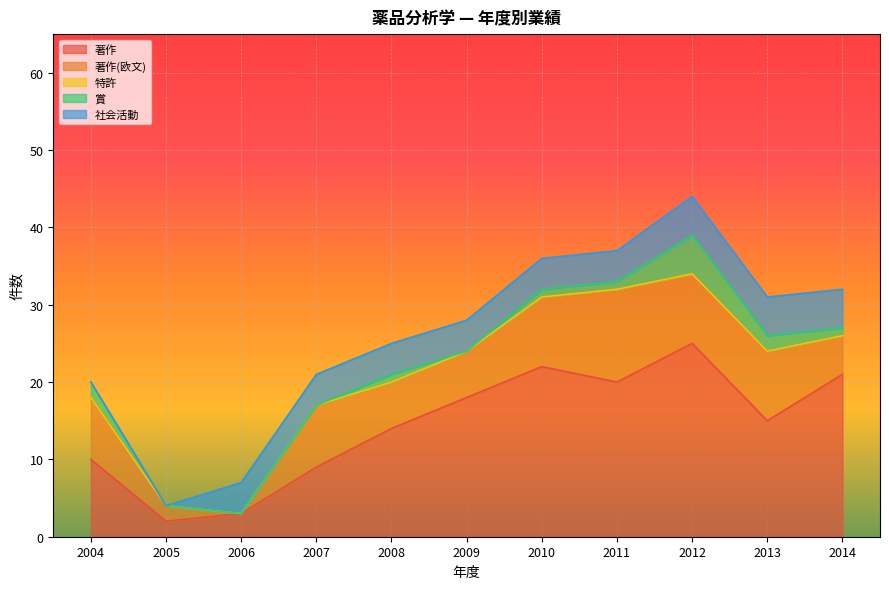

What are all the series names shown in the legend?

著作, 著作(欧文), 特許, 賞, 社会活動